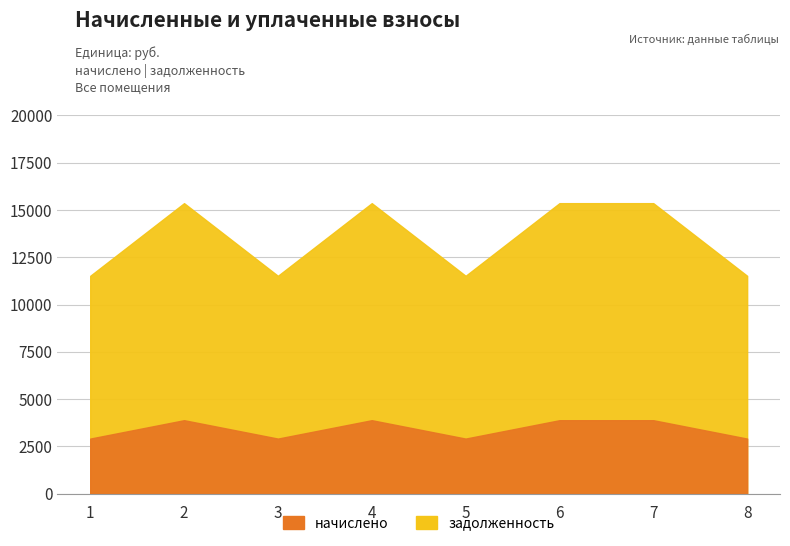

Which series has the widest spread of values?

задолженность